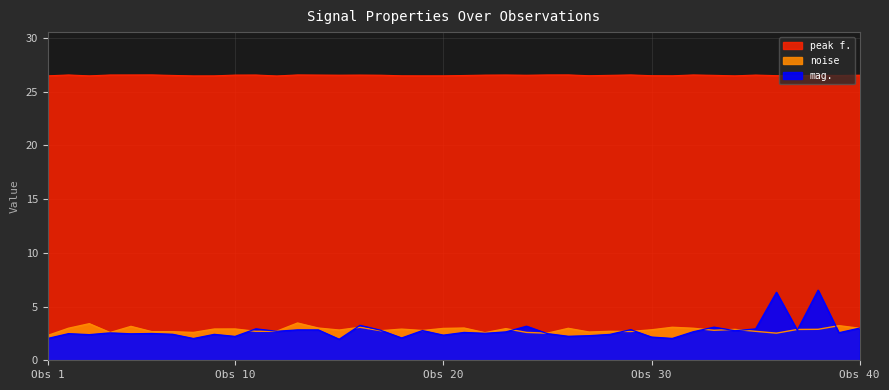

True or false: peak f. and mag. intersect in this chart.

False